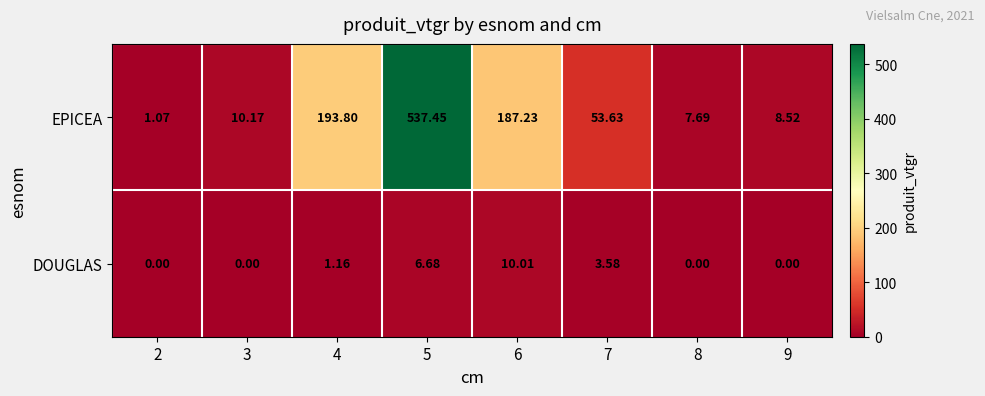

What is the spread (max minus min) of values at 9?

8.5